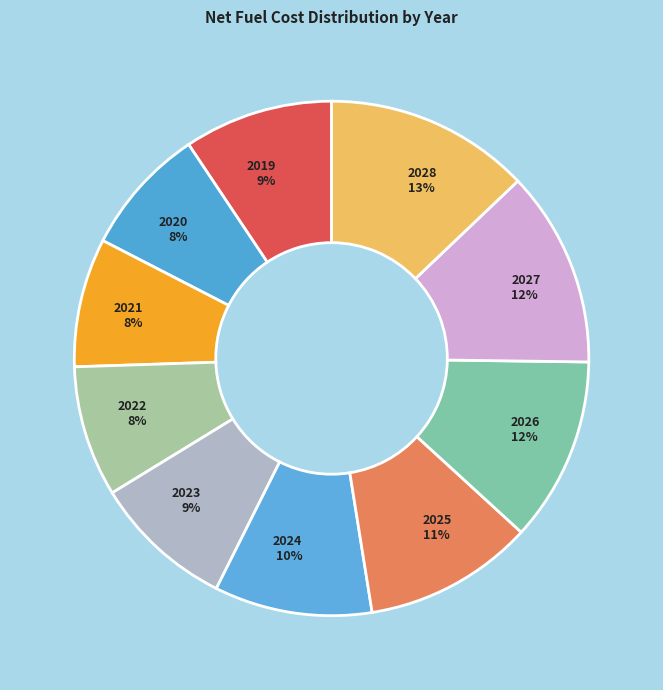

Do 2022 and 2026 together represent more than half of the pie?

No